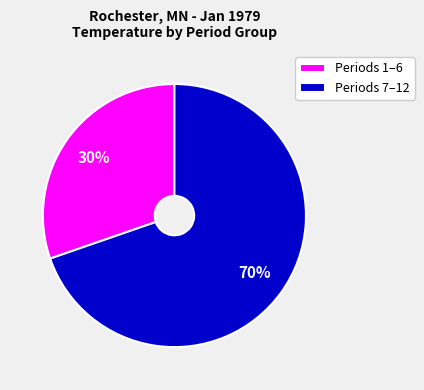

Is there a majority slice in this chart?

Yes